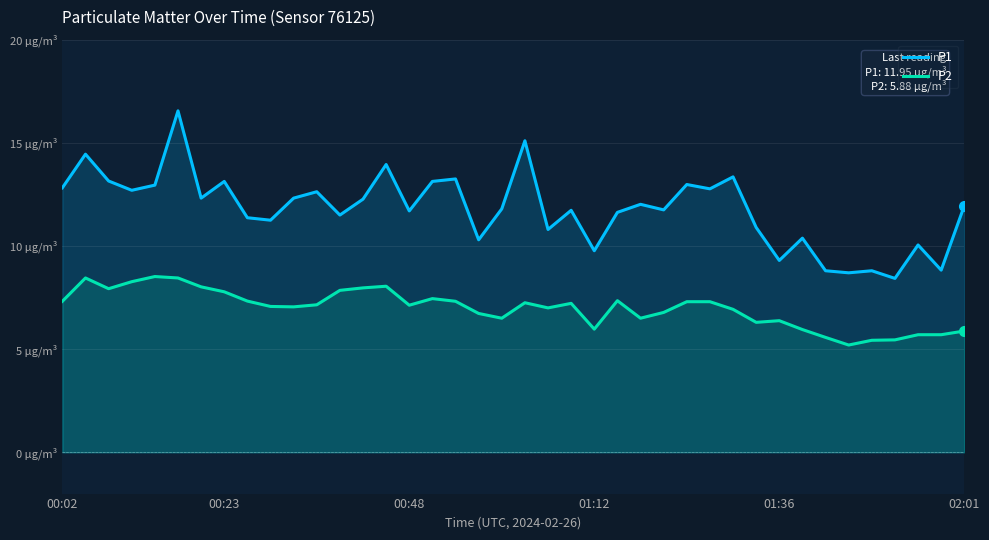

How many values in the P1 series are below 11?

12